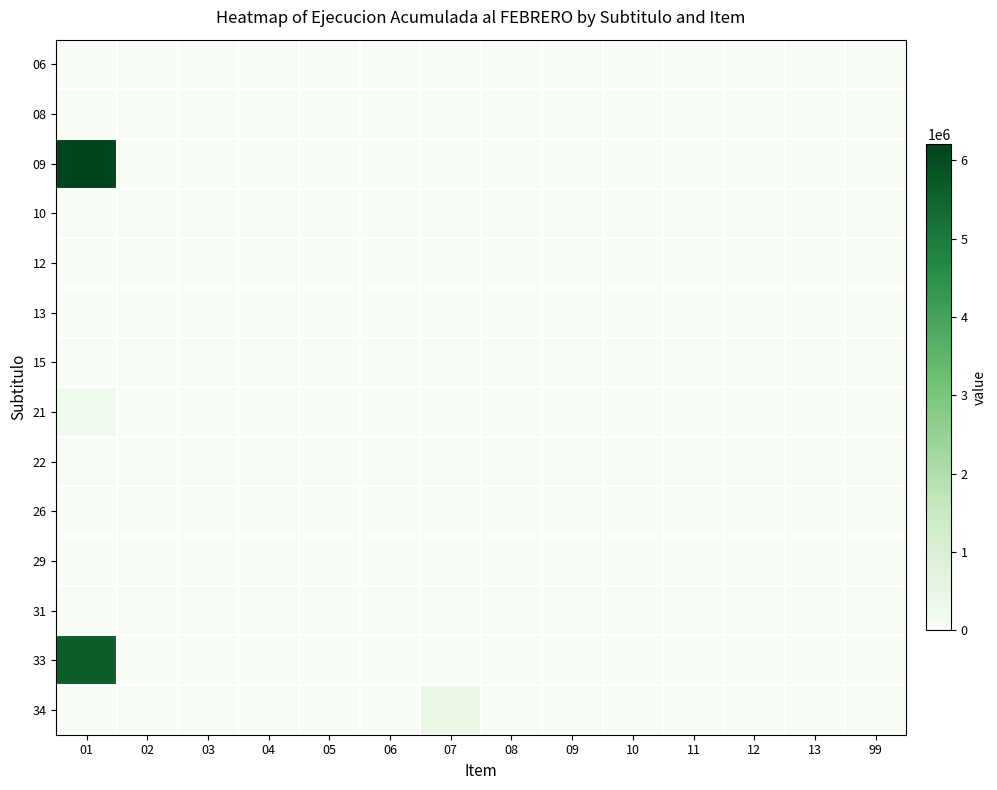

Between 01 and 99, which series saw the biggest shift?

09